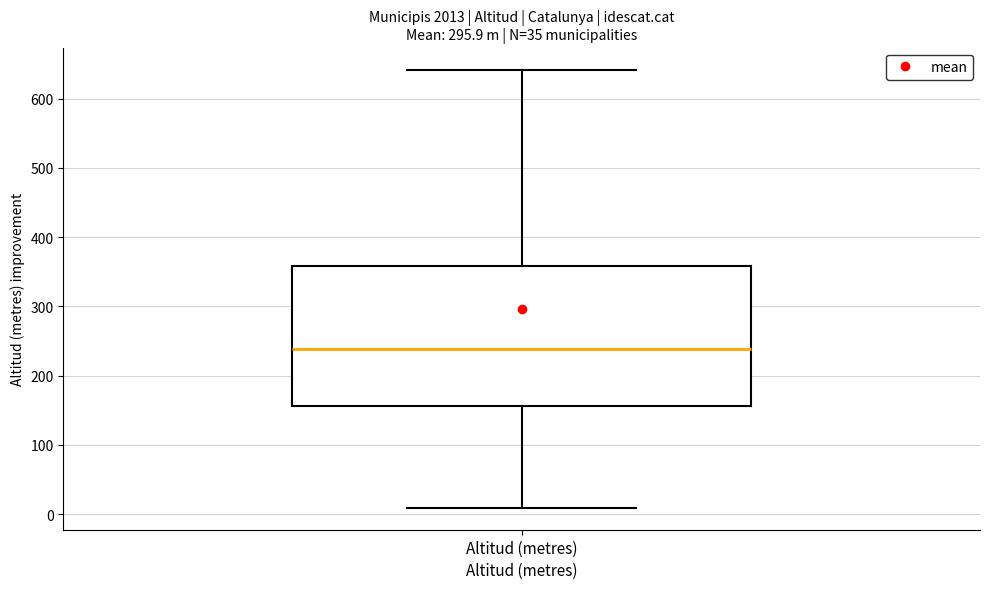

Where does the lower whisker of the box for Altitud (metres) end on the y-axis? The values are not printed on the chart, so give them approximately, as read against the axis.

10